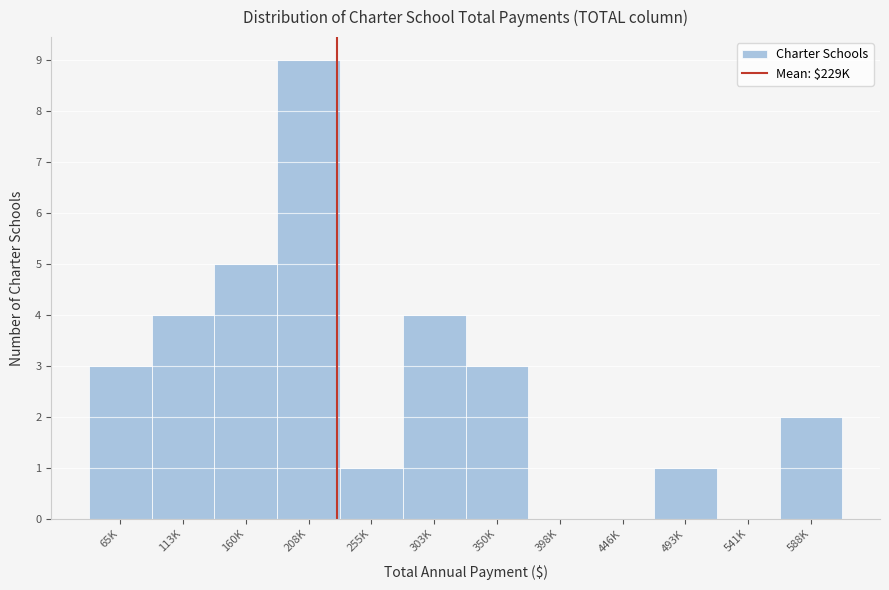

Reading left to right, extract all data points from this chart.

65K=3	113K=4	160K=5	208K=9	255K=1	303K=4	350K=3	398K=0	446K=0	493K=1	541K=0	588K=2